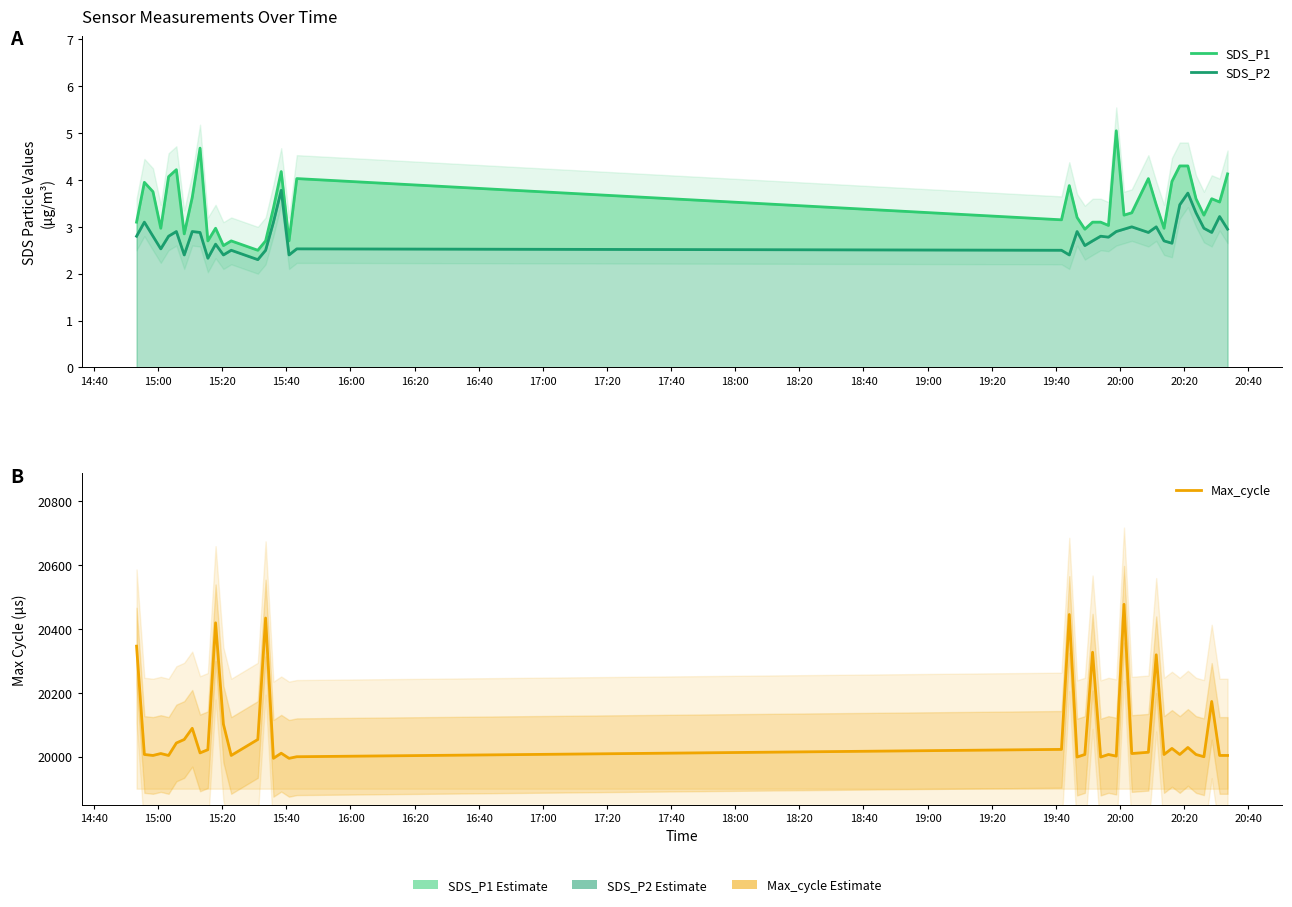

True or false: SDS_P1 and SDS_P2 cross at least once.

False